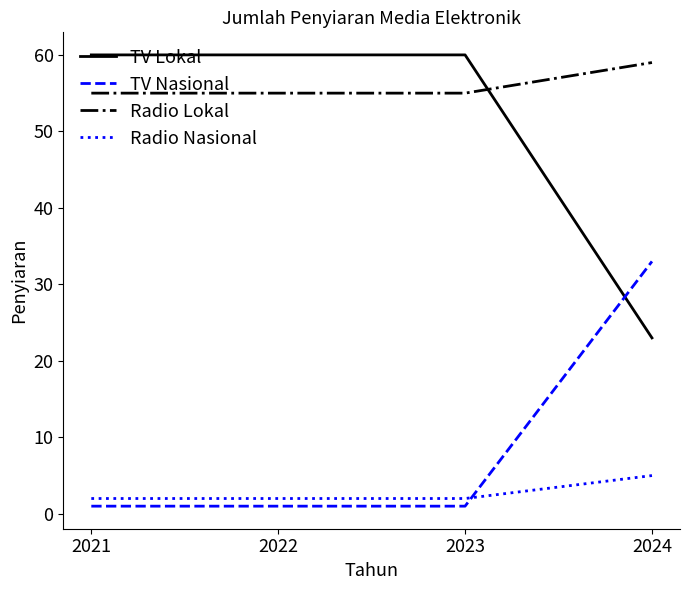

What is the sum of all TV Lokal values?

203